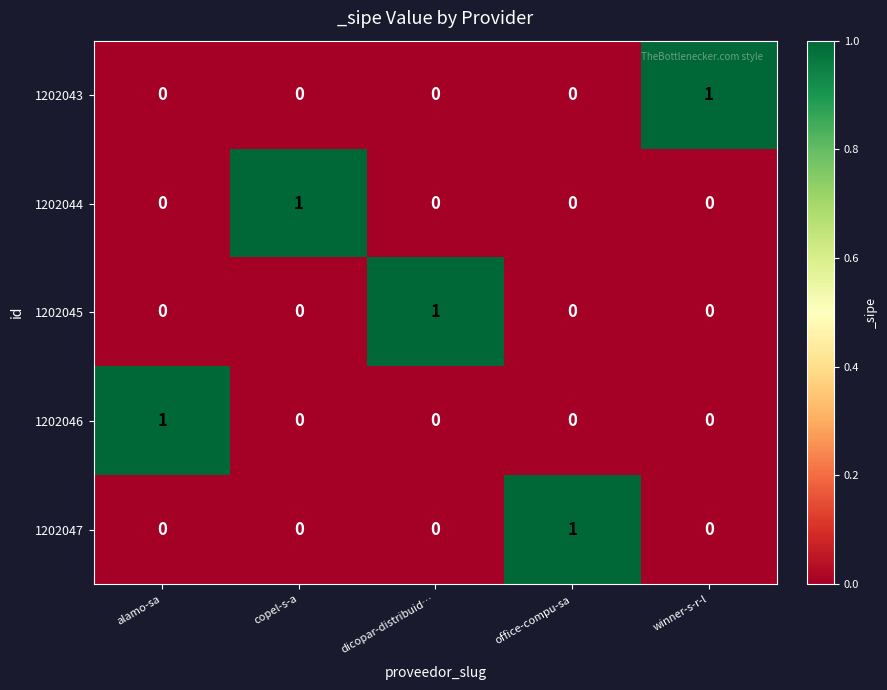

The value of 1202046 at copel-s-a is 0. True or false?

True